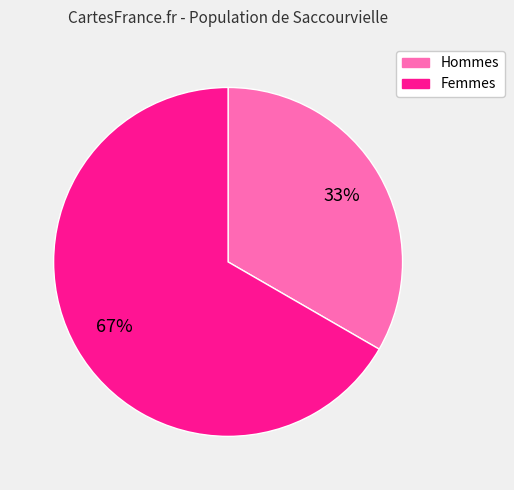

To the nearest percent, what percentage of the pie is Femmes?

67%